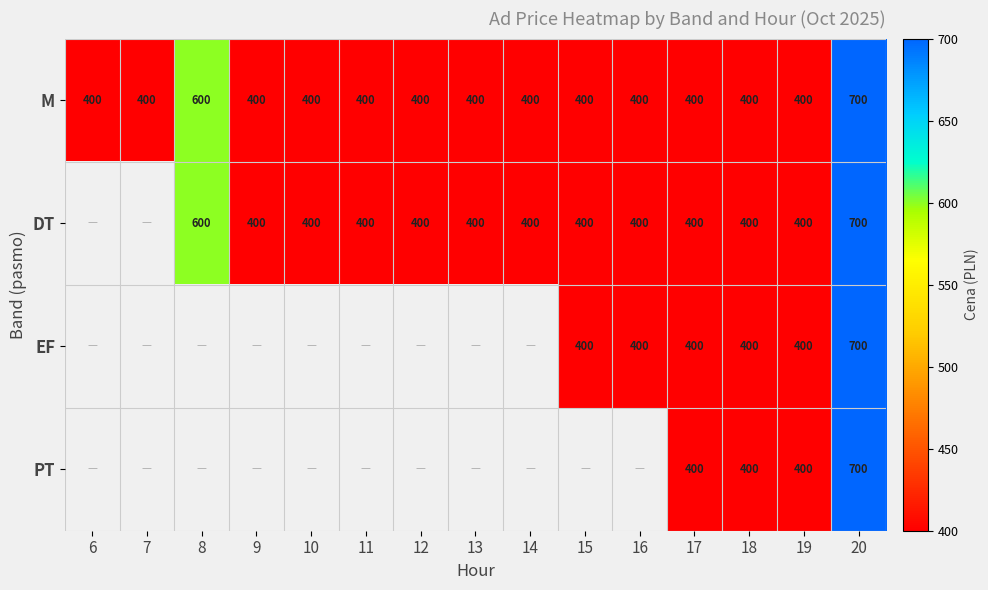

Count the number of data series in this chart.

4